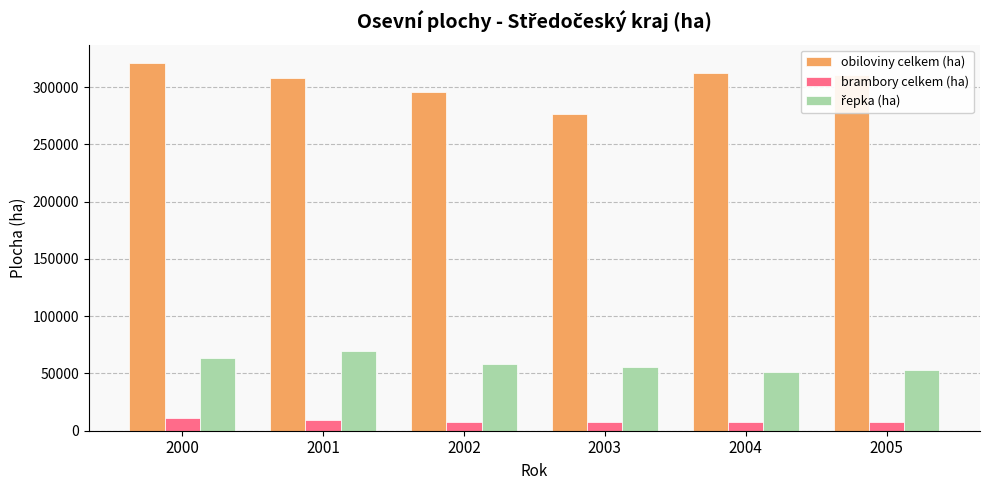

What is the sum of all obiloviny celkem (ha) values?

1823770